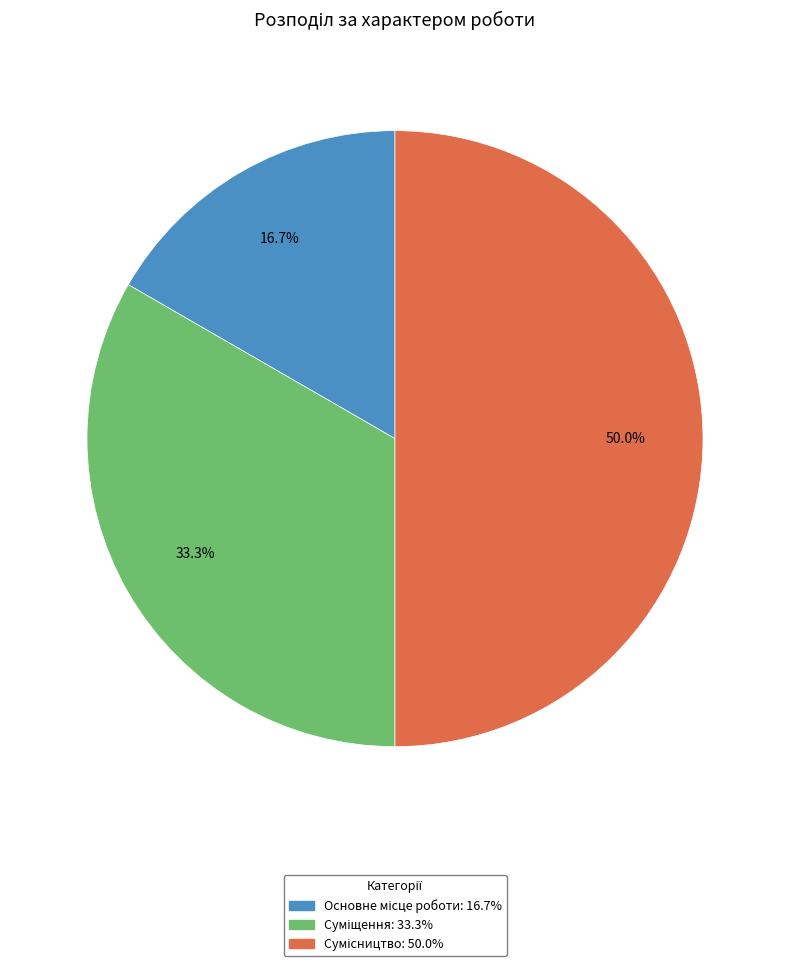

Is it true that Сумісництво is 50% of the pie?

True